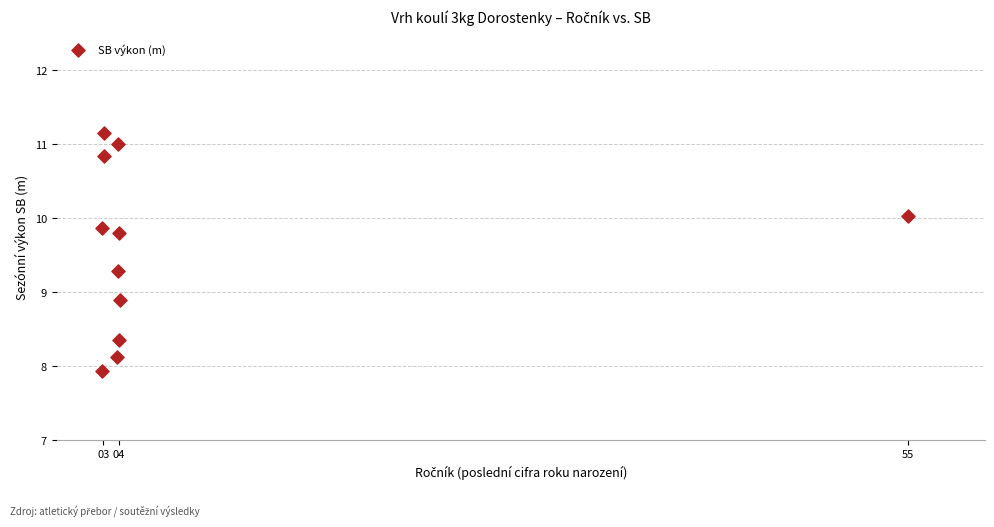

What is the average Y value?

9.6